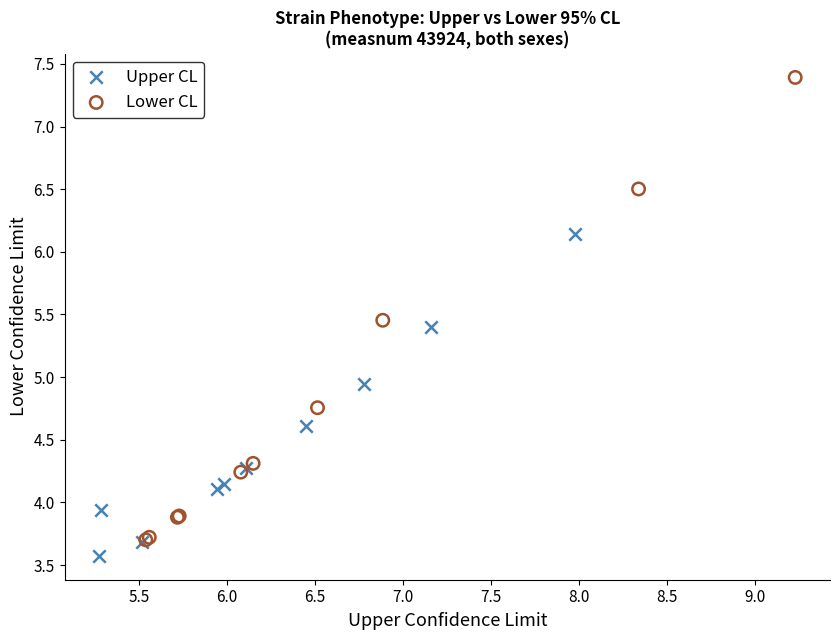

Which series has the widest spread of Y values?

Lower CL